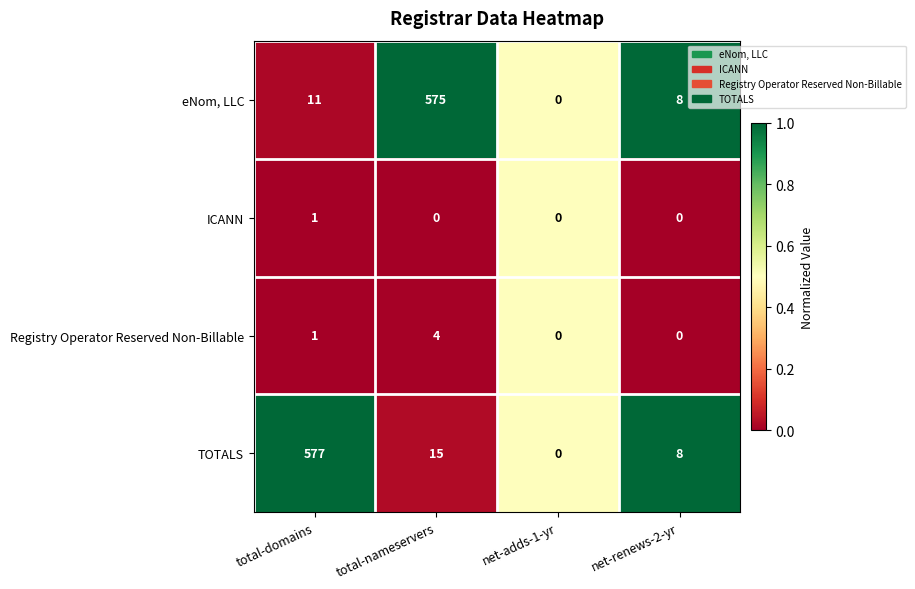

What is the spread (max minus min) of values at net-renews-2-yr?

8